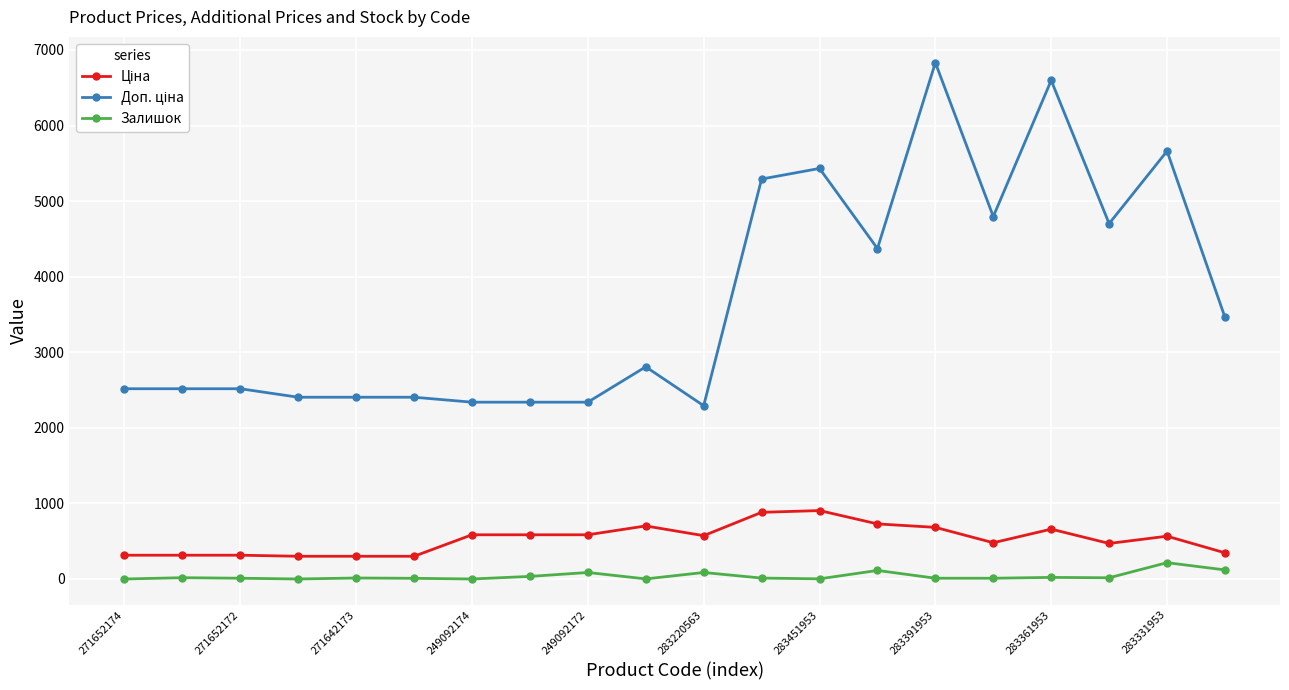

What is the maximum value for Залишок?

216.0